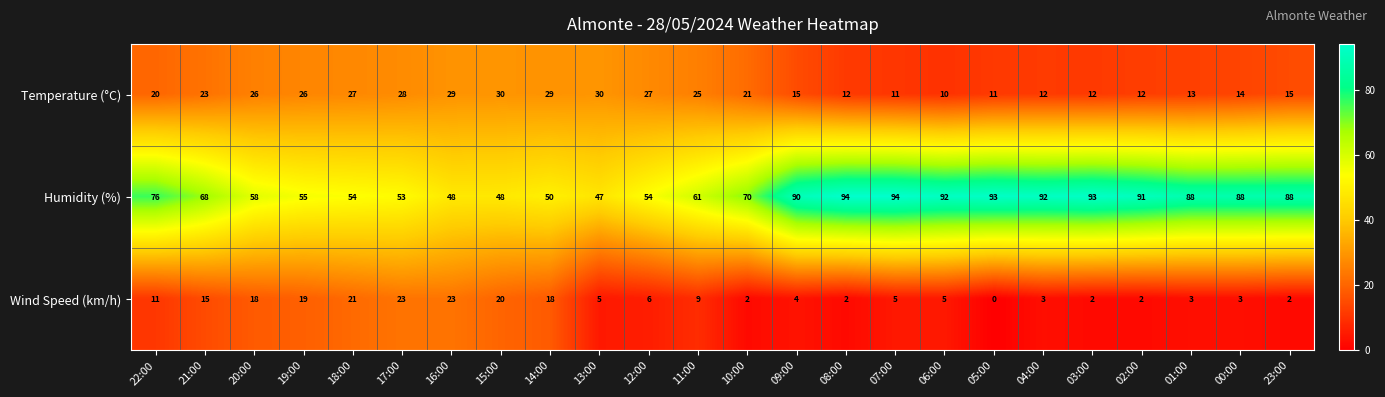

True or false: Temperature (°C) has a value of 11 at 07:00.

True